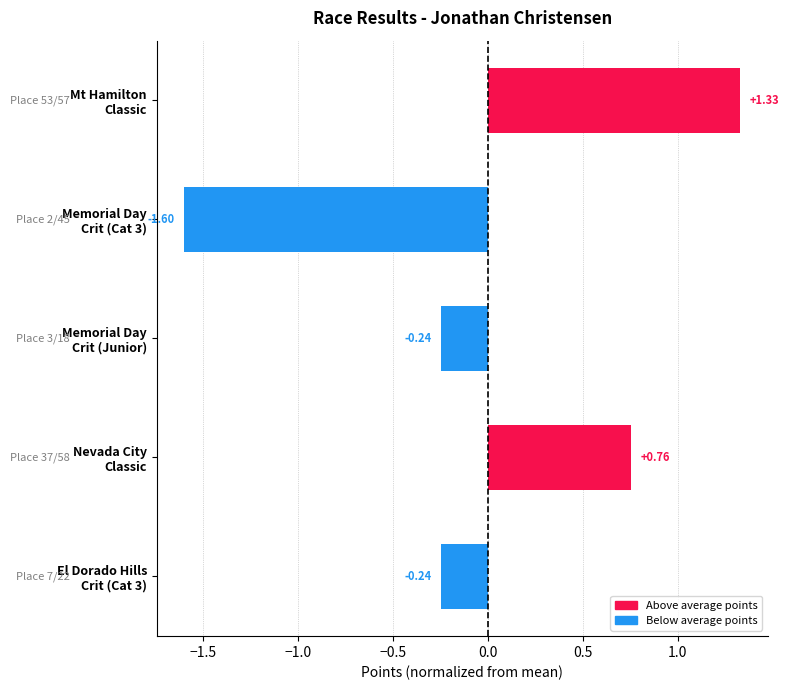

At which category does the chart reach its minimum across all series?

Memorial Day
Crit (Cat 3)